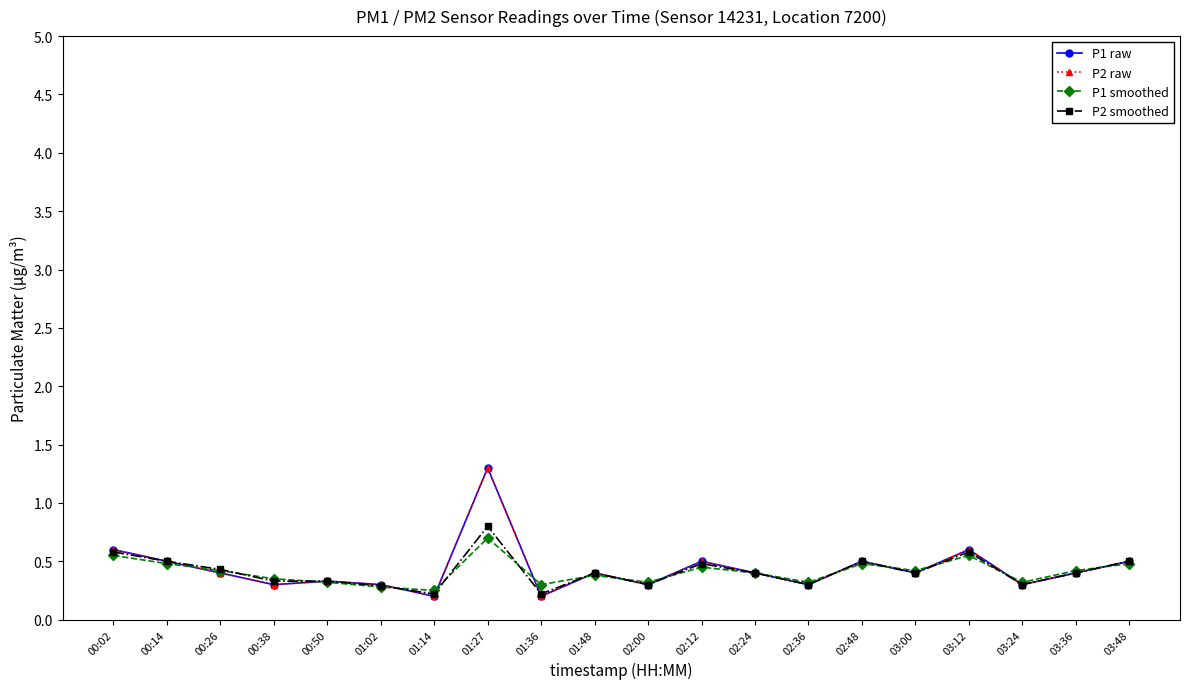

Does the chart have visible grid lines?

No